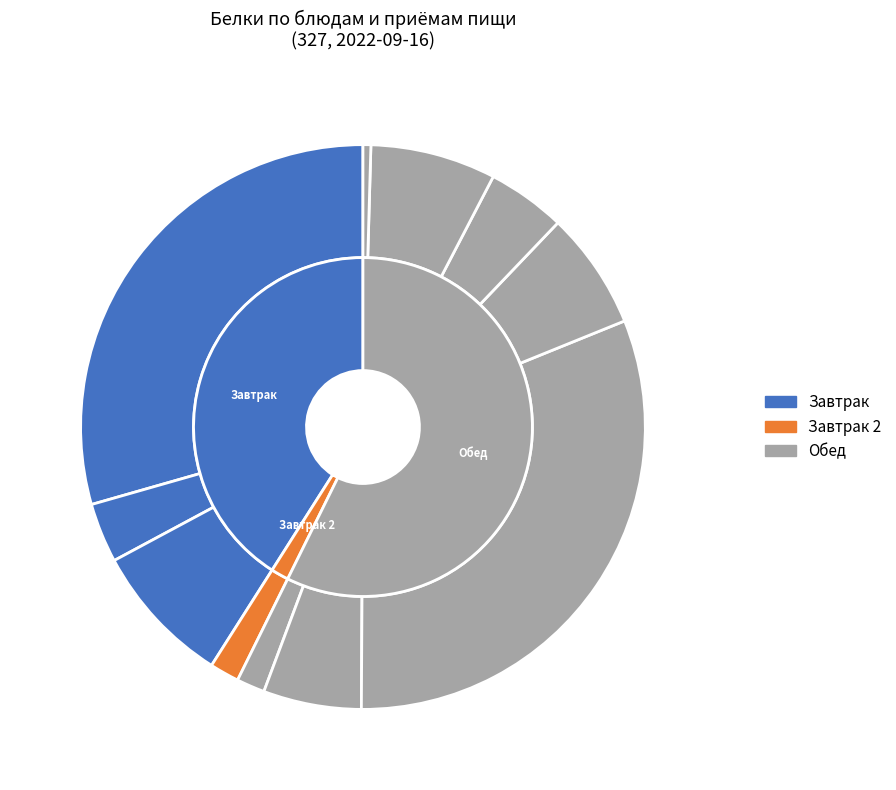

Which slice is the largest?

2 блюдо